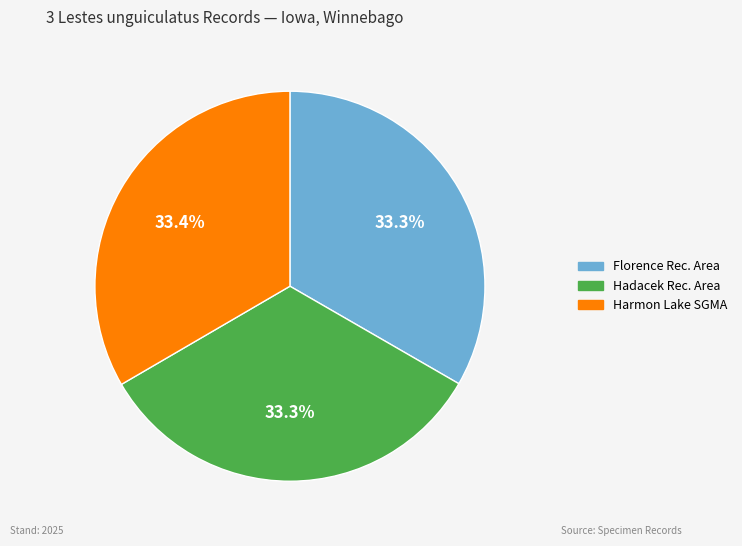

Is there a majority slice in this chart?

No